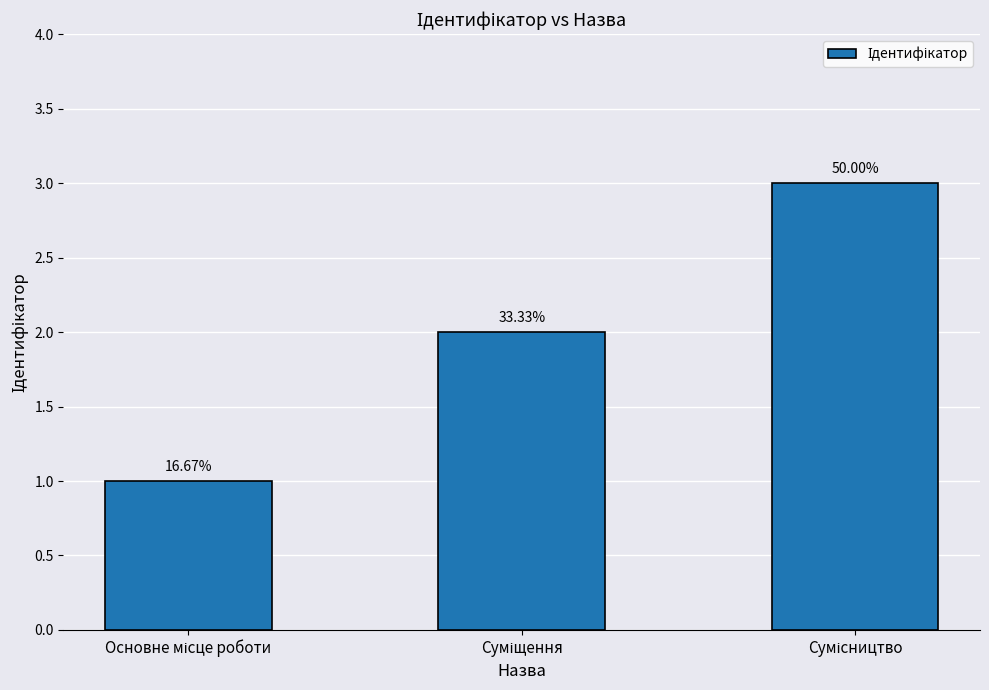

Where does the data first go above 2?

Сумісництво